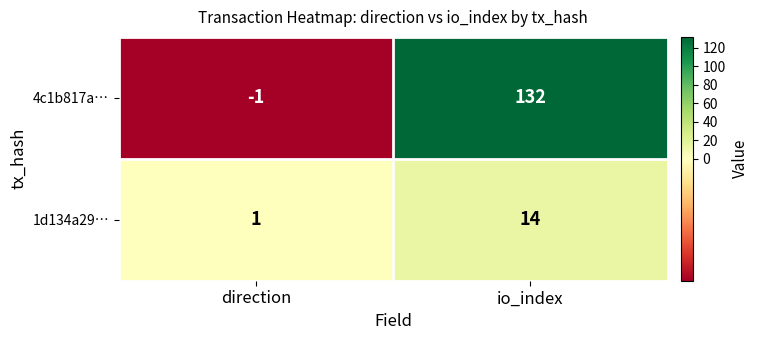

Reading right to left, list all the values displayed in this chart.

4c1b817a…: 132	-1
1d134a29…: 14	1